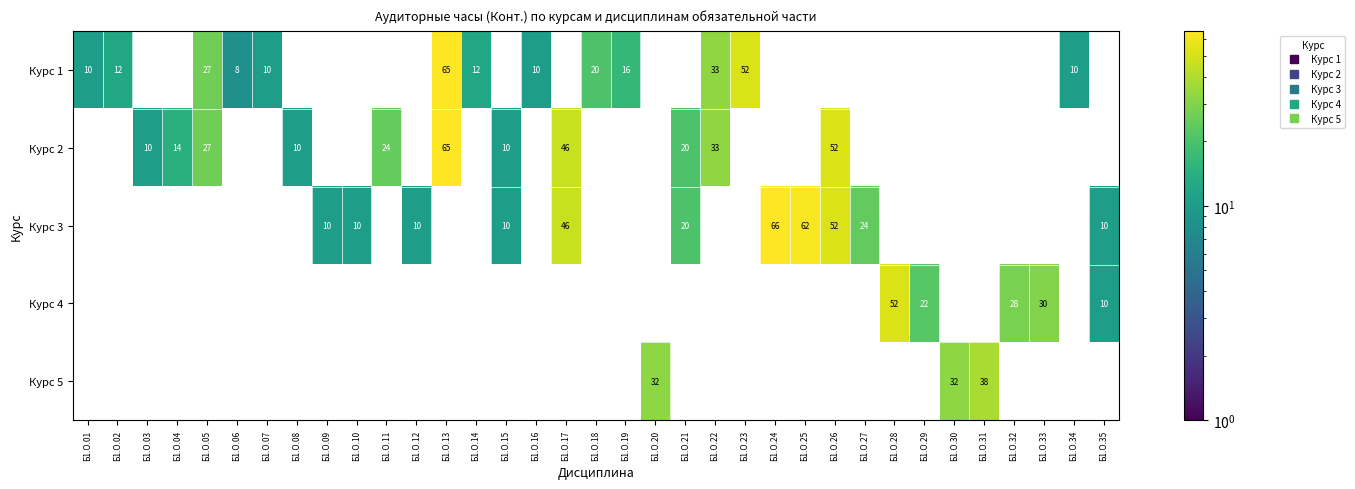

Which label corresponds to the smallest value in the chart?

Б1.О.06